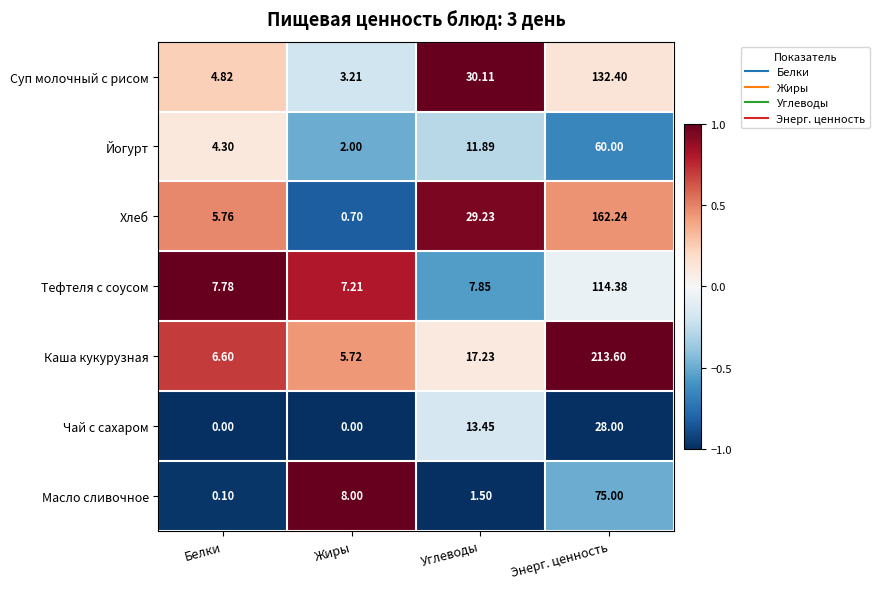

How many distinct data groups are displayed?

7